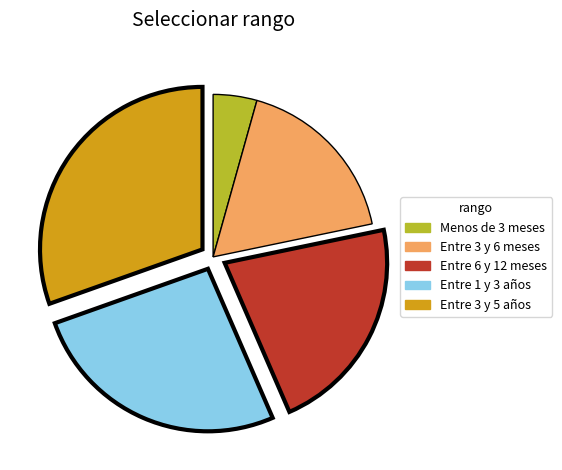

Rank the categories by value from lowest to highest.

Menos de 3 meses, Entre 3 y 6 meses, Entre 6 y 12 meses, Entre 1 y 3 años, Entre 3 y 5 años